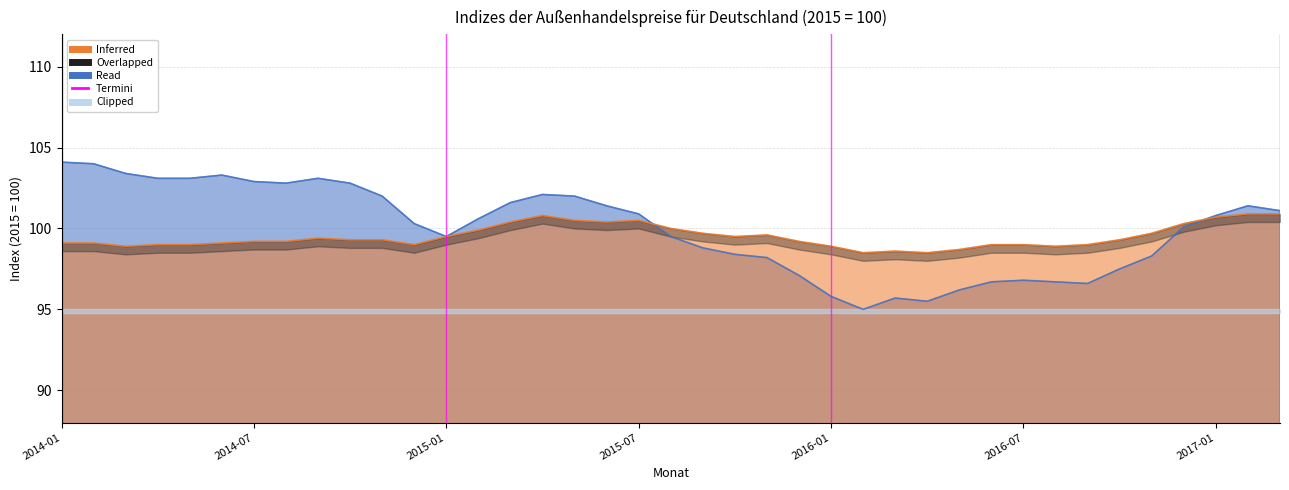

True or false: Einfuhr insgesamt has more than 2 points higher than both neighbors.

True